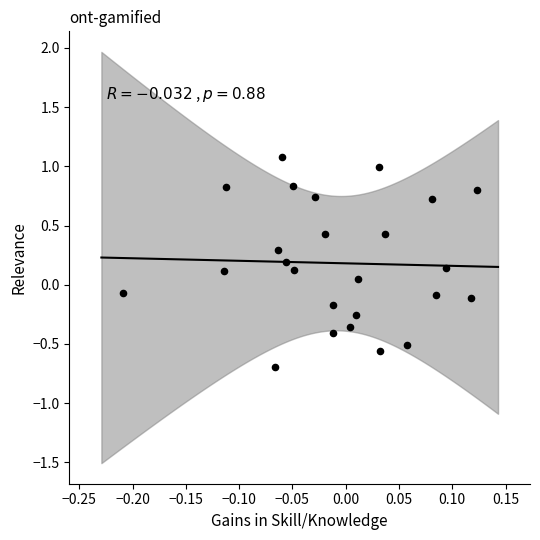

What is the range of X values (max minus min)?

0.3